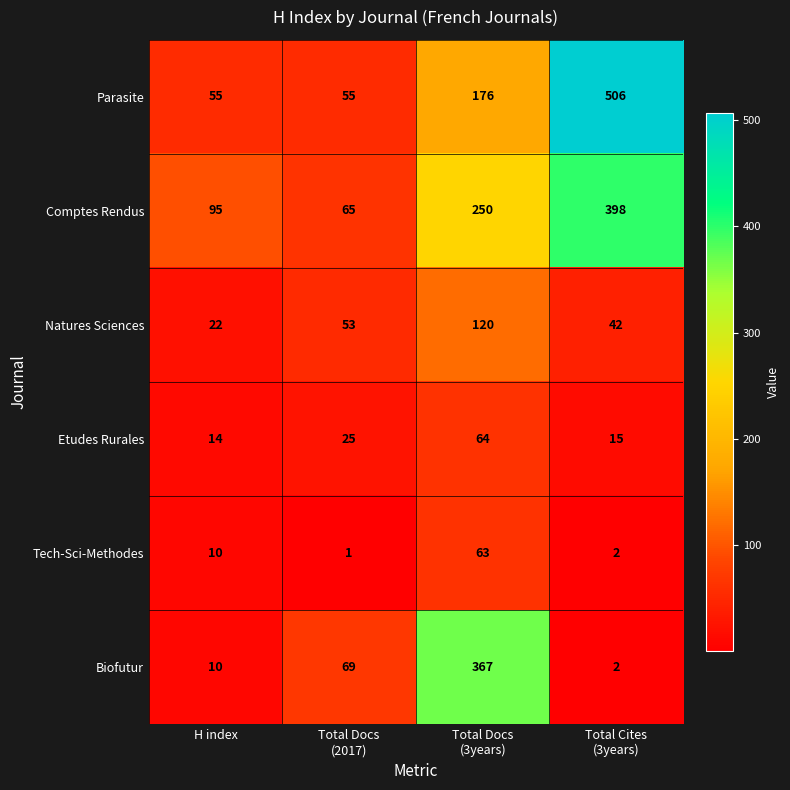

Is it true that Etudes Rurales equals 8 at H index?

False